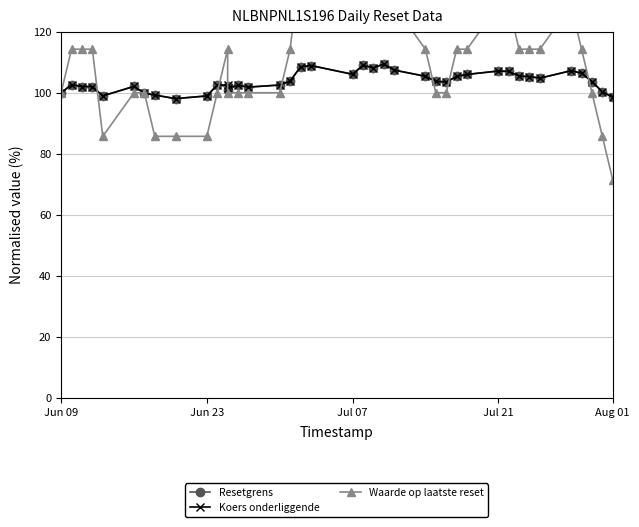

At how many categories does at least one series exceed 126?

10